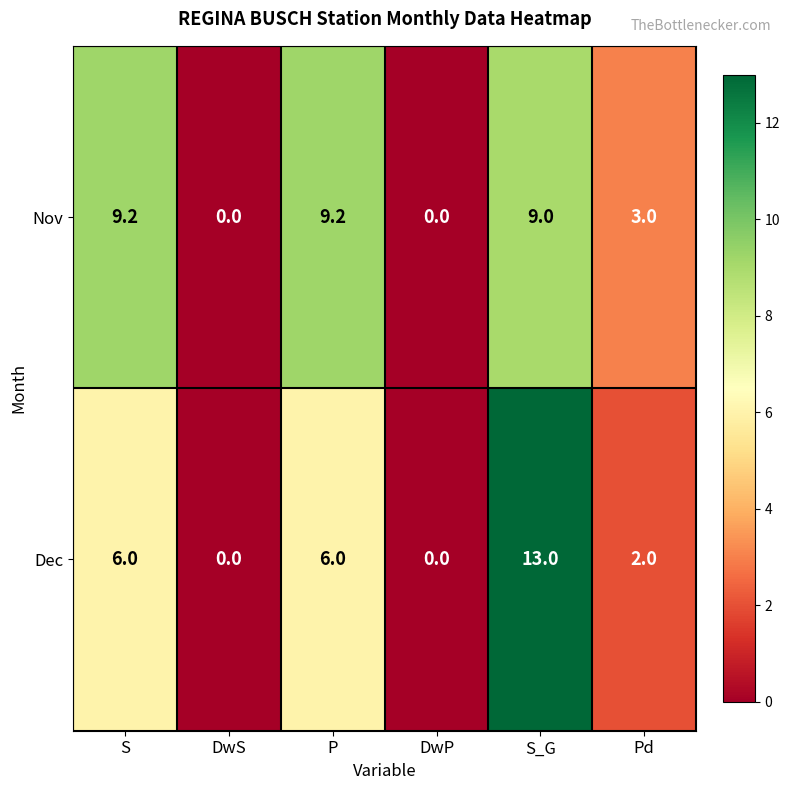

How many categories are shown in the chart?

6